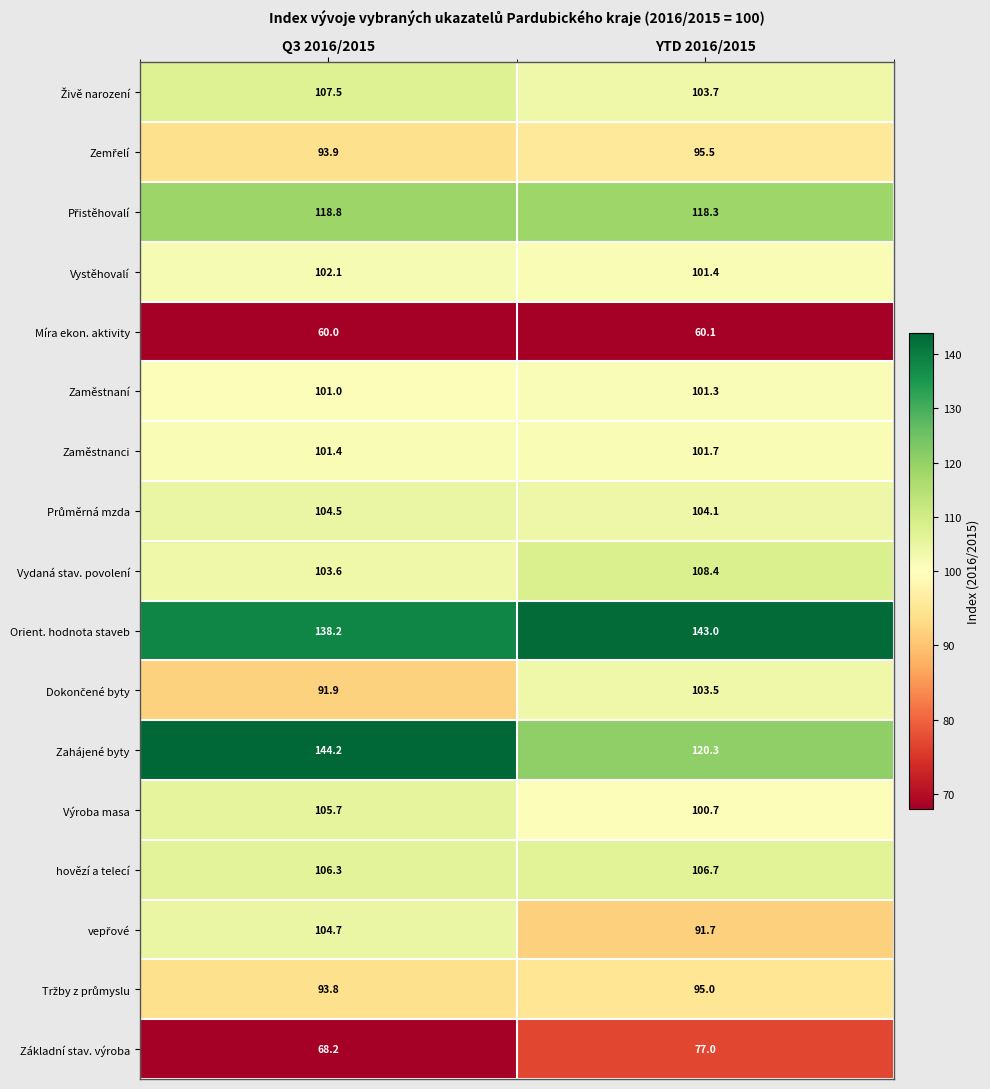

What is the highest value of the Orient. hodnota staveb series?

143.0